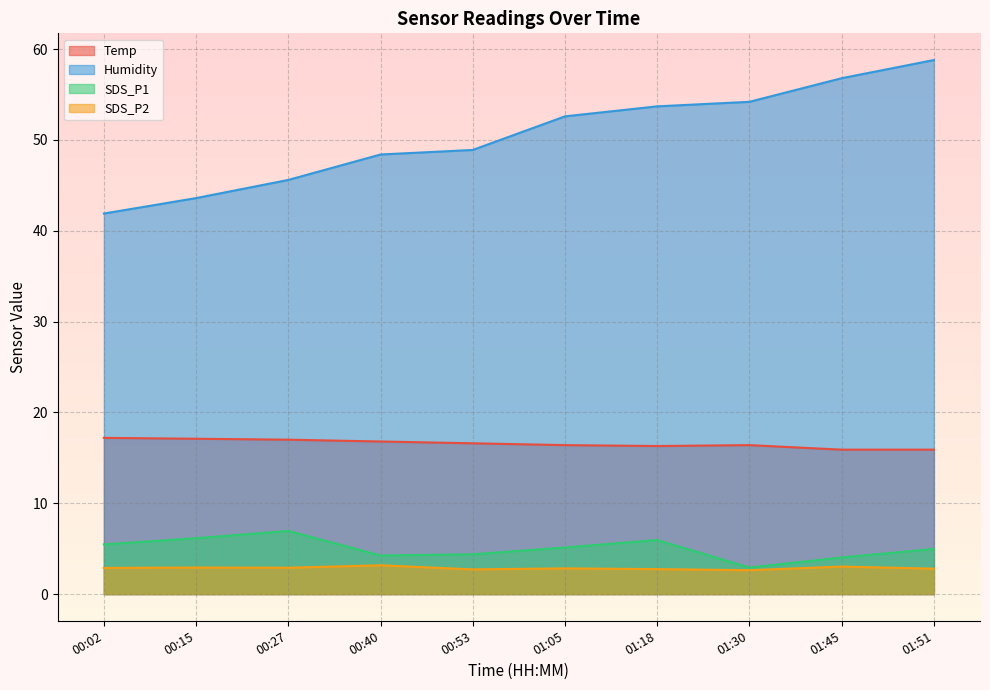

Which label corresponds to the smallest value in the chart?

01:30